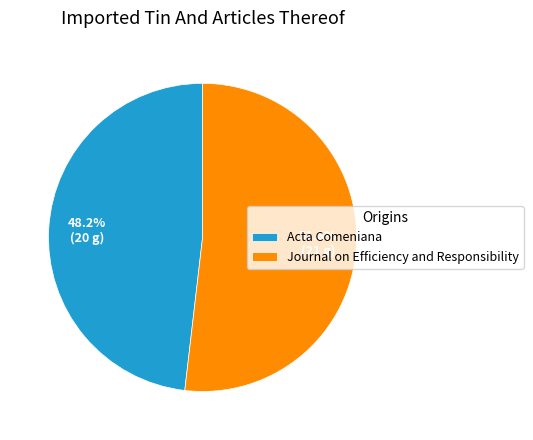

Which slice is the smallest?

Acta Comeniana